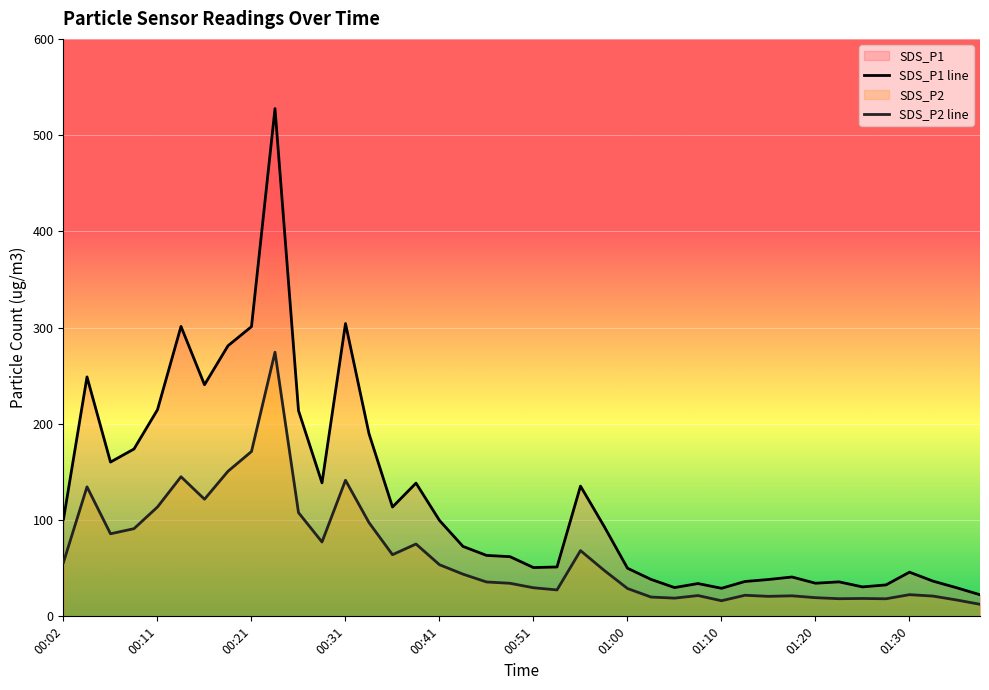

What is the spread (max minus min) of values at 00:02?

44.9